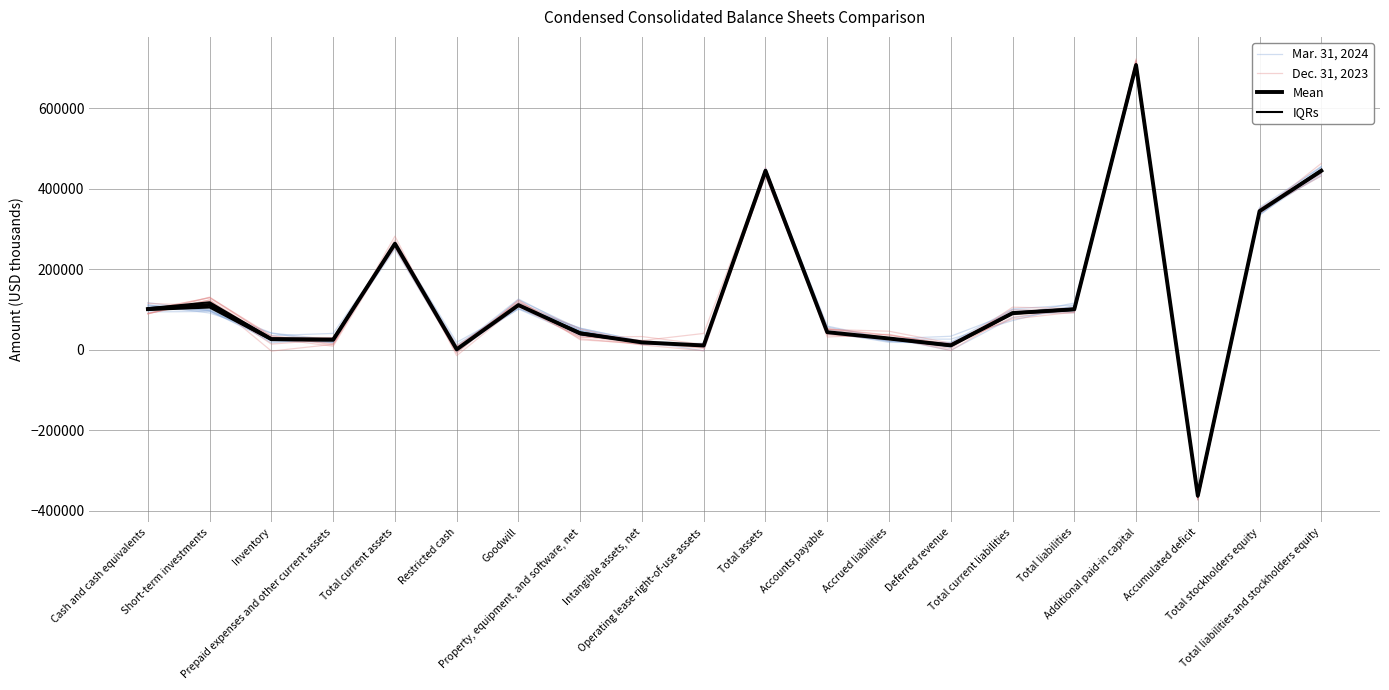

At which label does Dec. 31, 2023 first exceed 88865?

Cash and cash equivalents